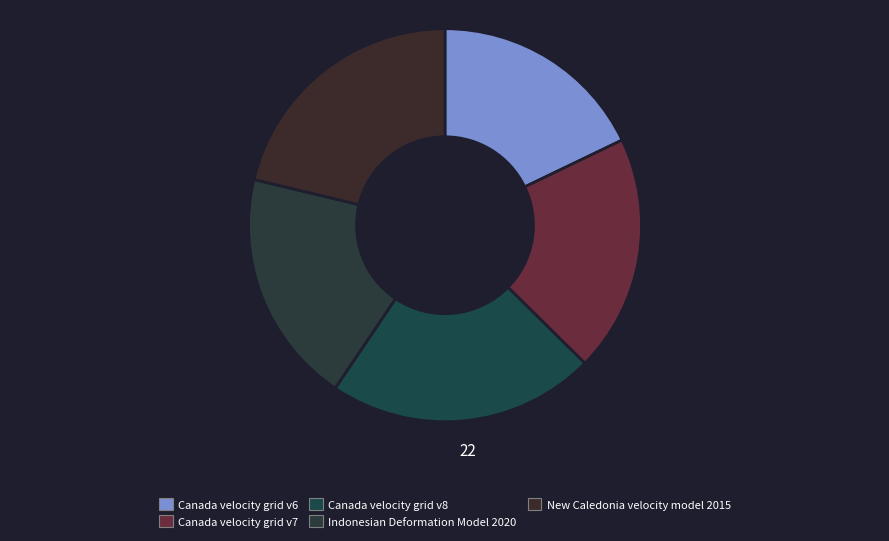

The Canada velocity grid v8 slice represents 12% of the pie. True or false?

False